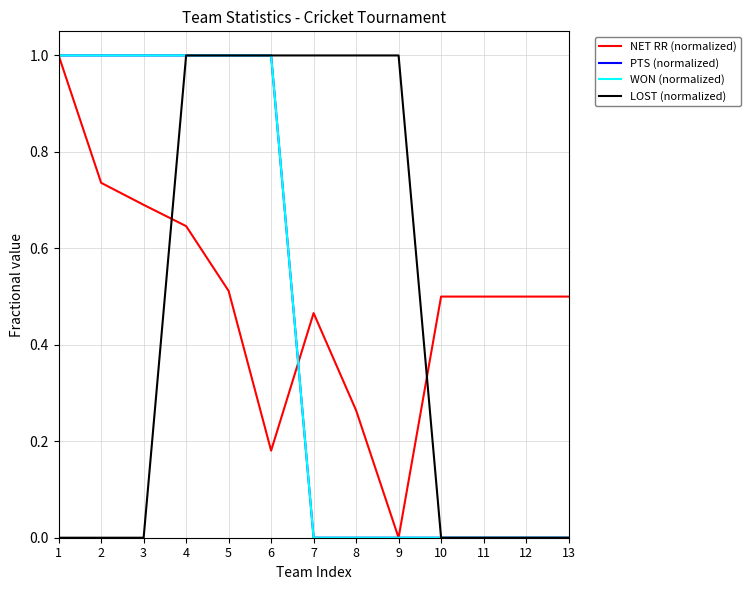

Reading right to left, extract all data points from this chart.

NET RR (normalized): 13=0.5	12=0.5	11=0.5	10=0.5	9=0.0	8=0.3	7=0.5	6=0.2	5=0.5	4=0.6	3=0.7	2=0.7	1=1.0
PTS (normalized): 13=0.0	12=0.0	11=0.0	10=0.0	9=0.0	8=0.0	7=0.0	6=1.0	5=1.0	4=1.0	3=1.0	2=1.0	1=1.0
WON (normalized): 13=0.0	12=0.0	11=0.0	10=0.0	9=0.0	8=0.0	7=0.0	6=1.0	5=1.0	4=1.0	3=1.0	2=1.0	1=1.0
LOST (normalized): 13=0.0	12=0.0	11=0.0	10=0.0	9=1.0	8=1.0	7=1.0	6=1.0	5=1.0	4=1.0	3=0.0	2=0.0	1=0.0